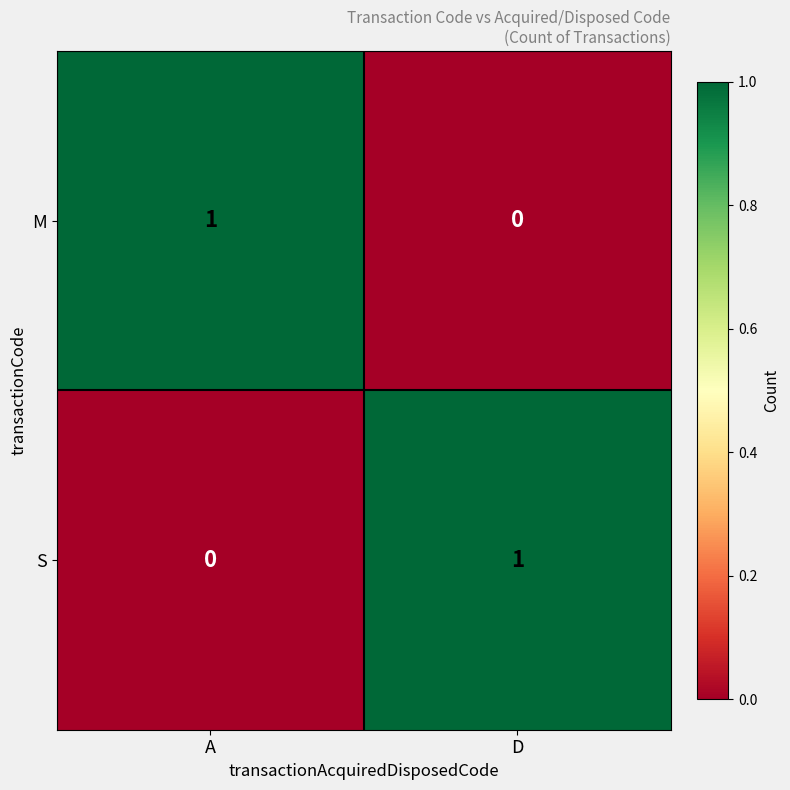

List the labels in order of M value, smallest first.

D, A